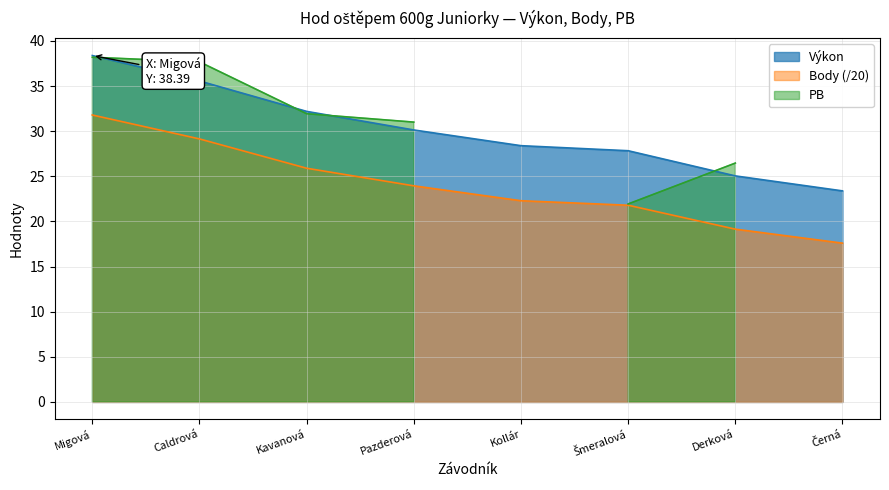

True or false: Body and Výkon cross at least once.

False